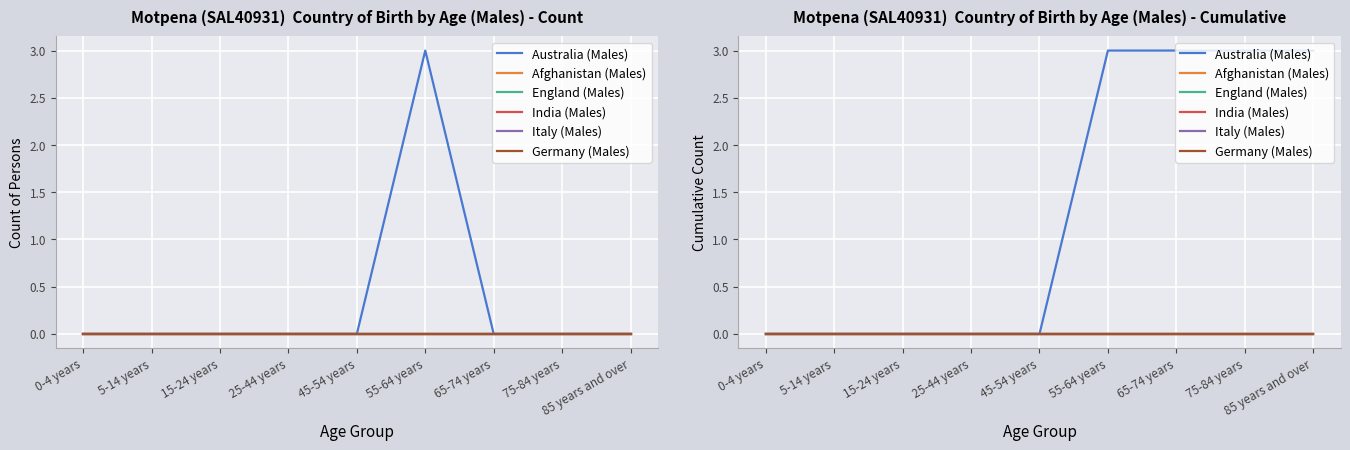

True or false: Afghanistan (Males) and Australia (Males) intersect in this chart.

False